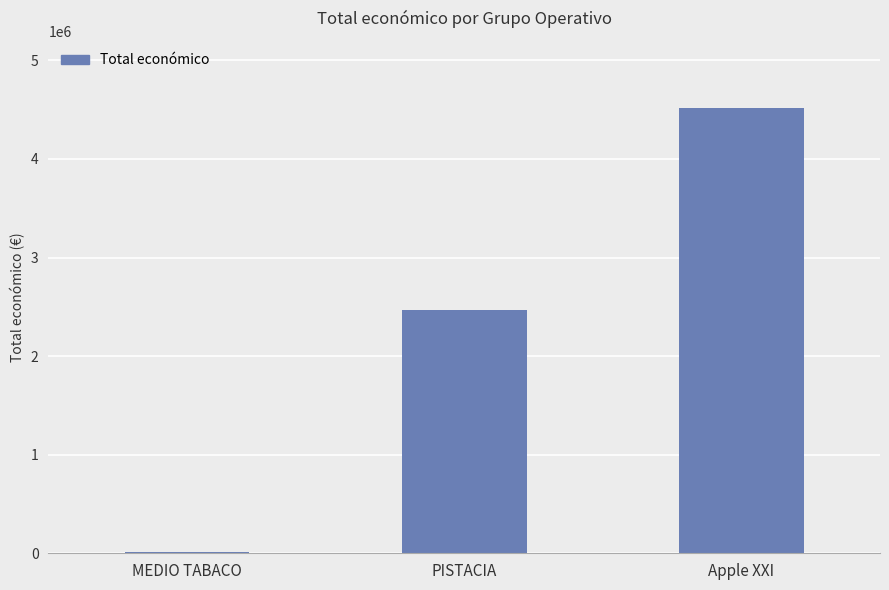

Reading left to right, extract all data points from this chart.

9999	2464572	4520649